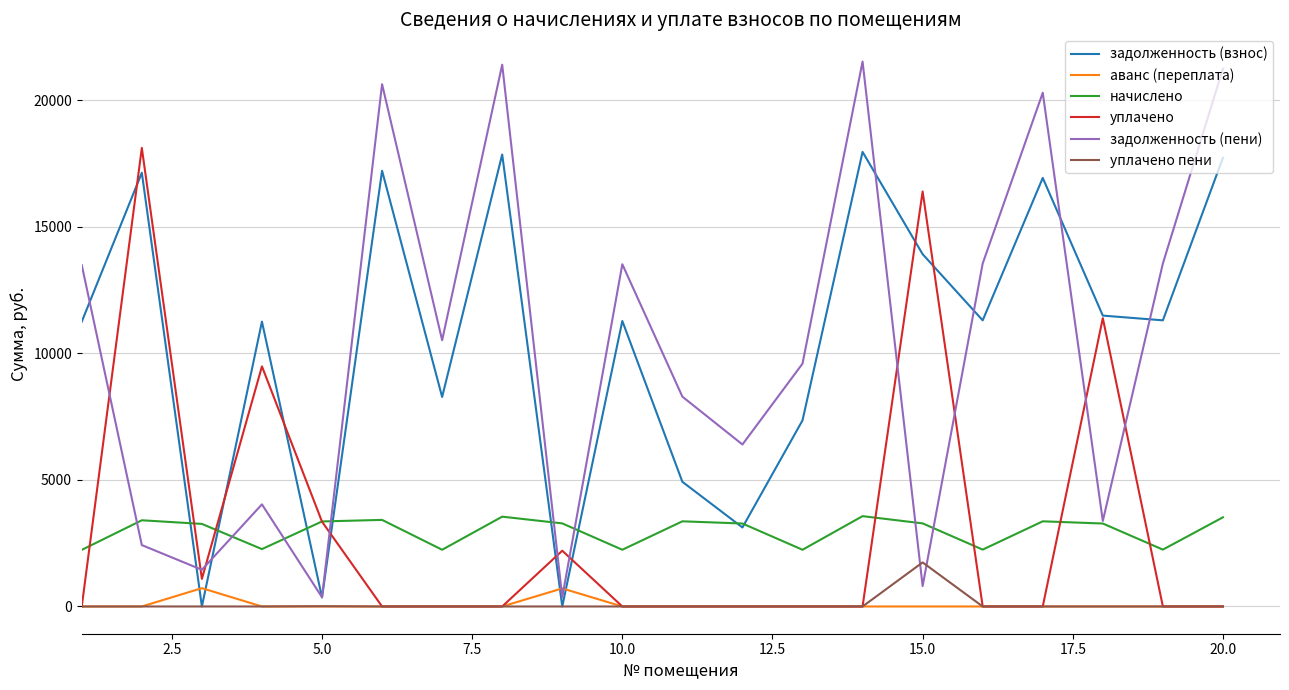

How many lines are shown in the chart?

6